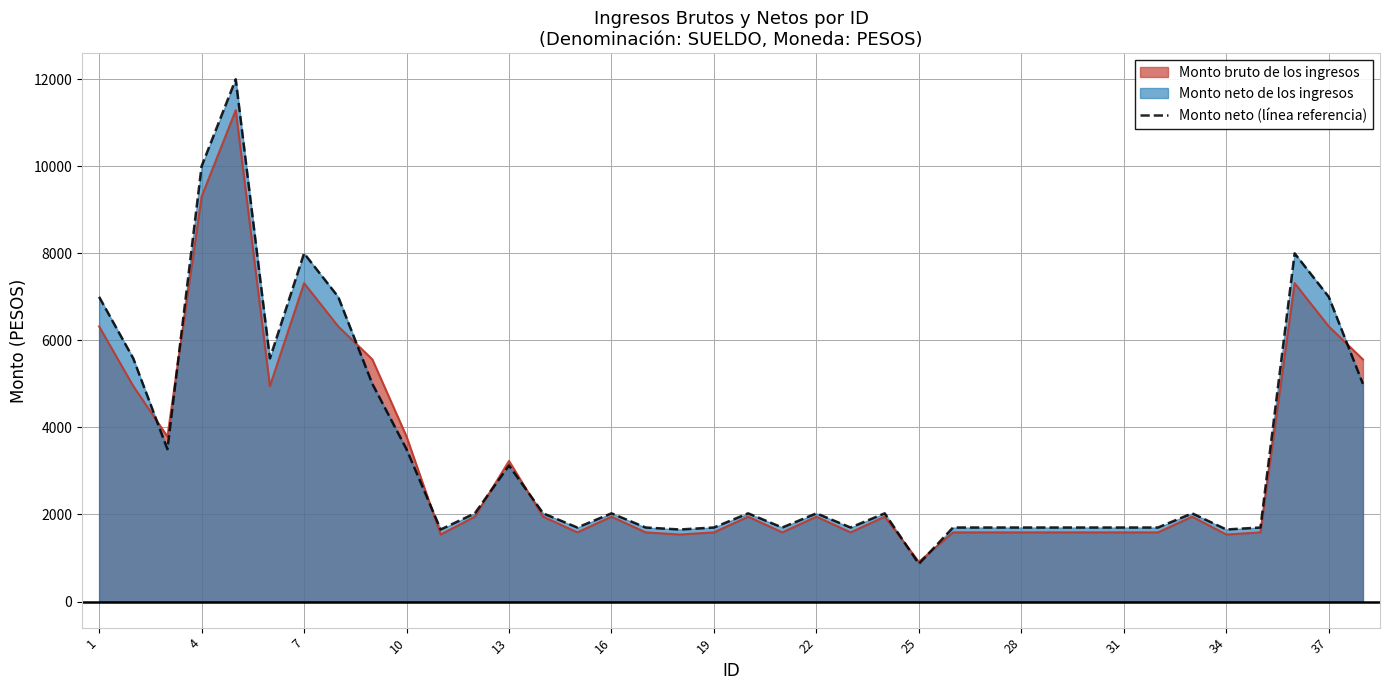

Which series has the largest range (max minus min)?

Monto neto (línea referencia)